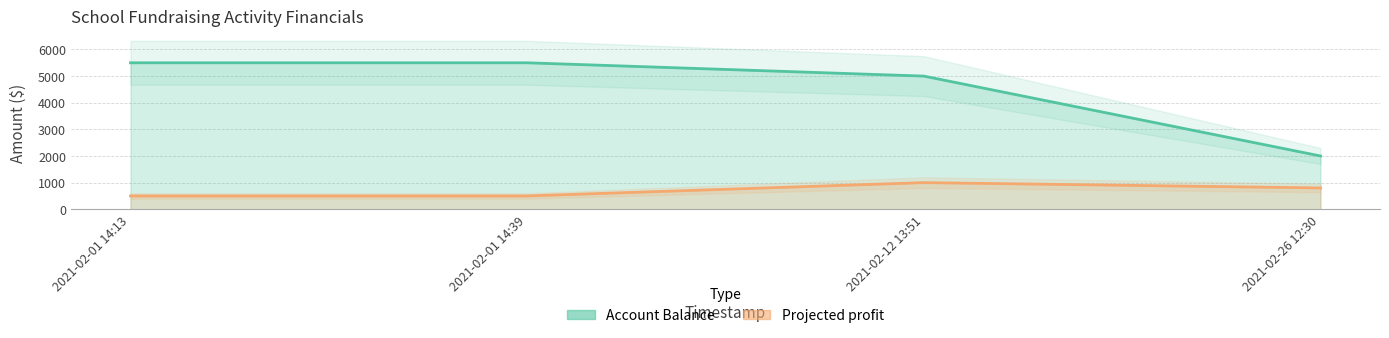

What is the label of the 1st point from the left?

2021-02-01 14:13